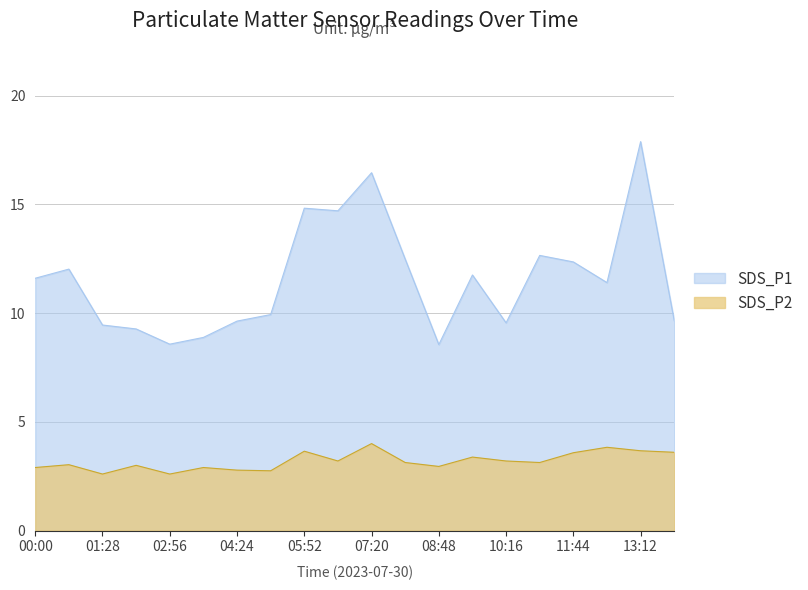

What is the sum of all SDS_P1 values?

231.6